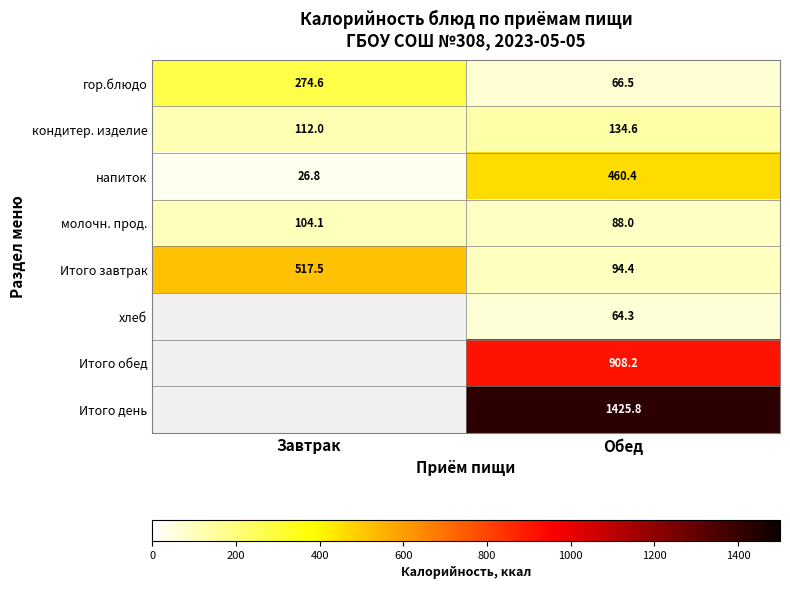

Where does the напиток series first go above 460?

Обед